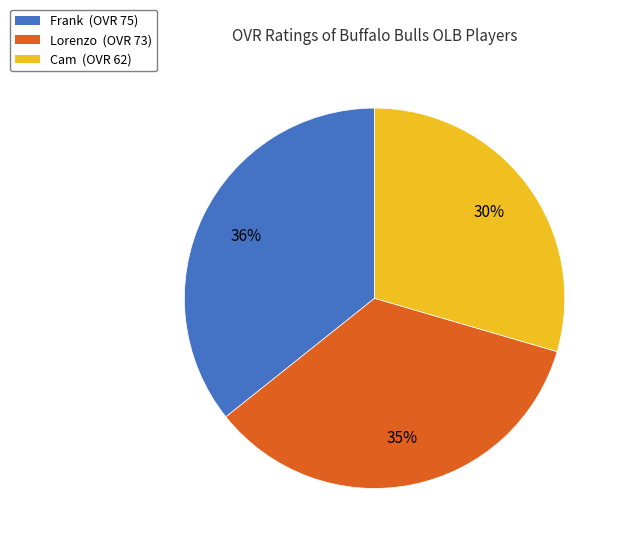

Rank the categories by value from highest to lowest.

Frank, Lorenzo, Cam